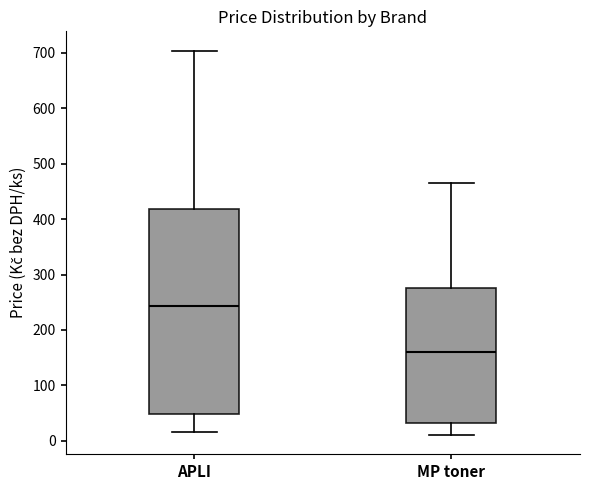

Which box's median line is the highest?

APLI